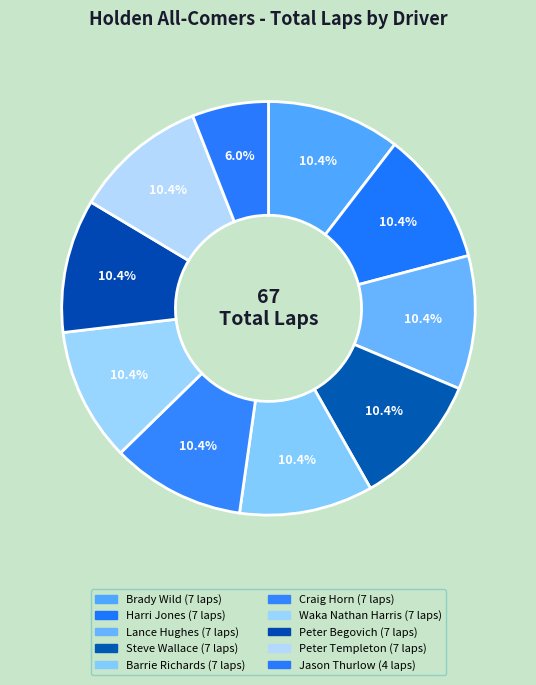

To the nearest percent, what percentage of the pie is Steve Wallace?

10%